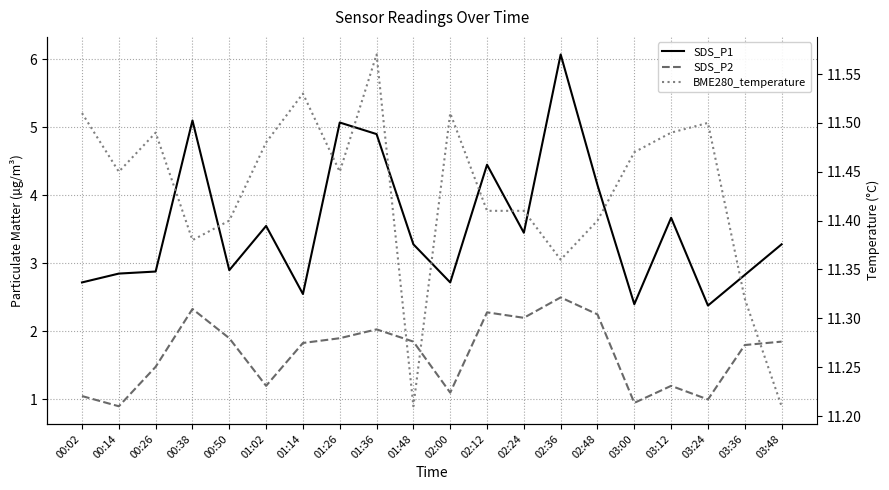

Rank the series by their maximum value, from lowest to highest.

SDS_P2, SDS_P1, BME280_temperature